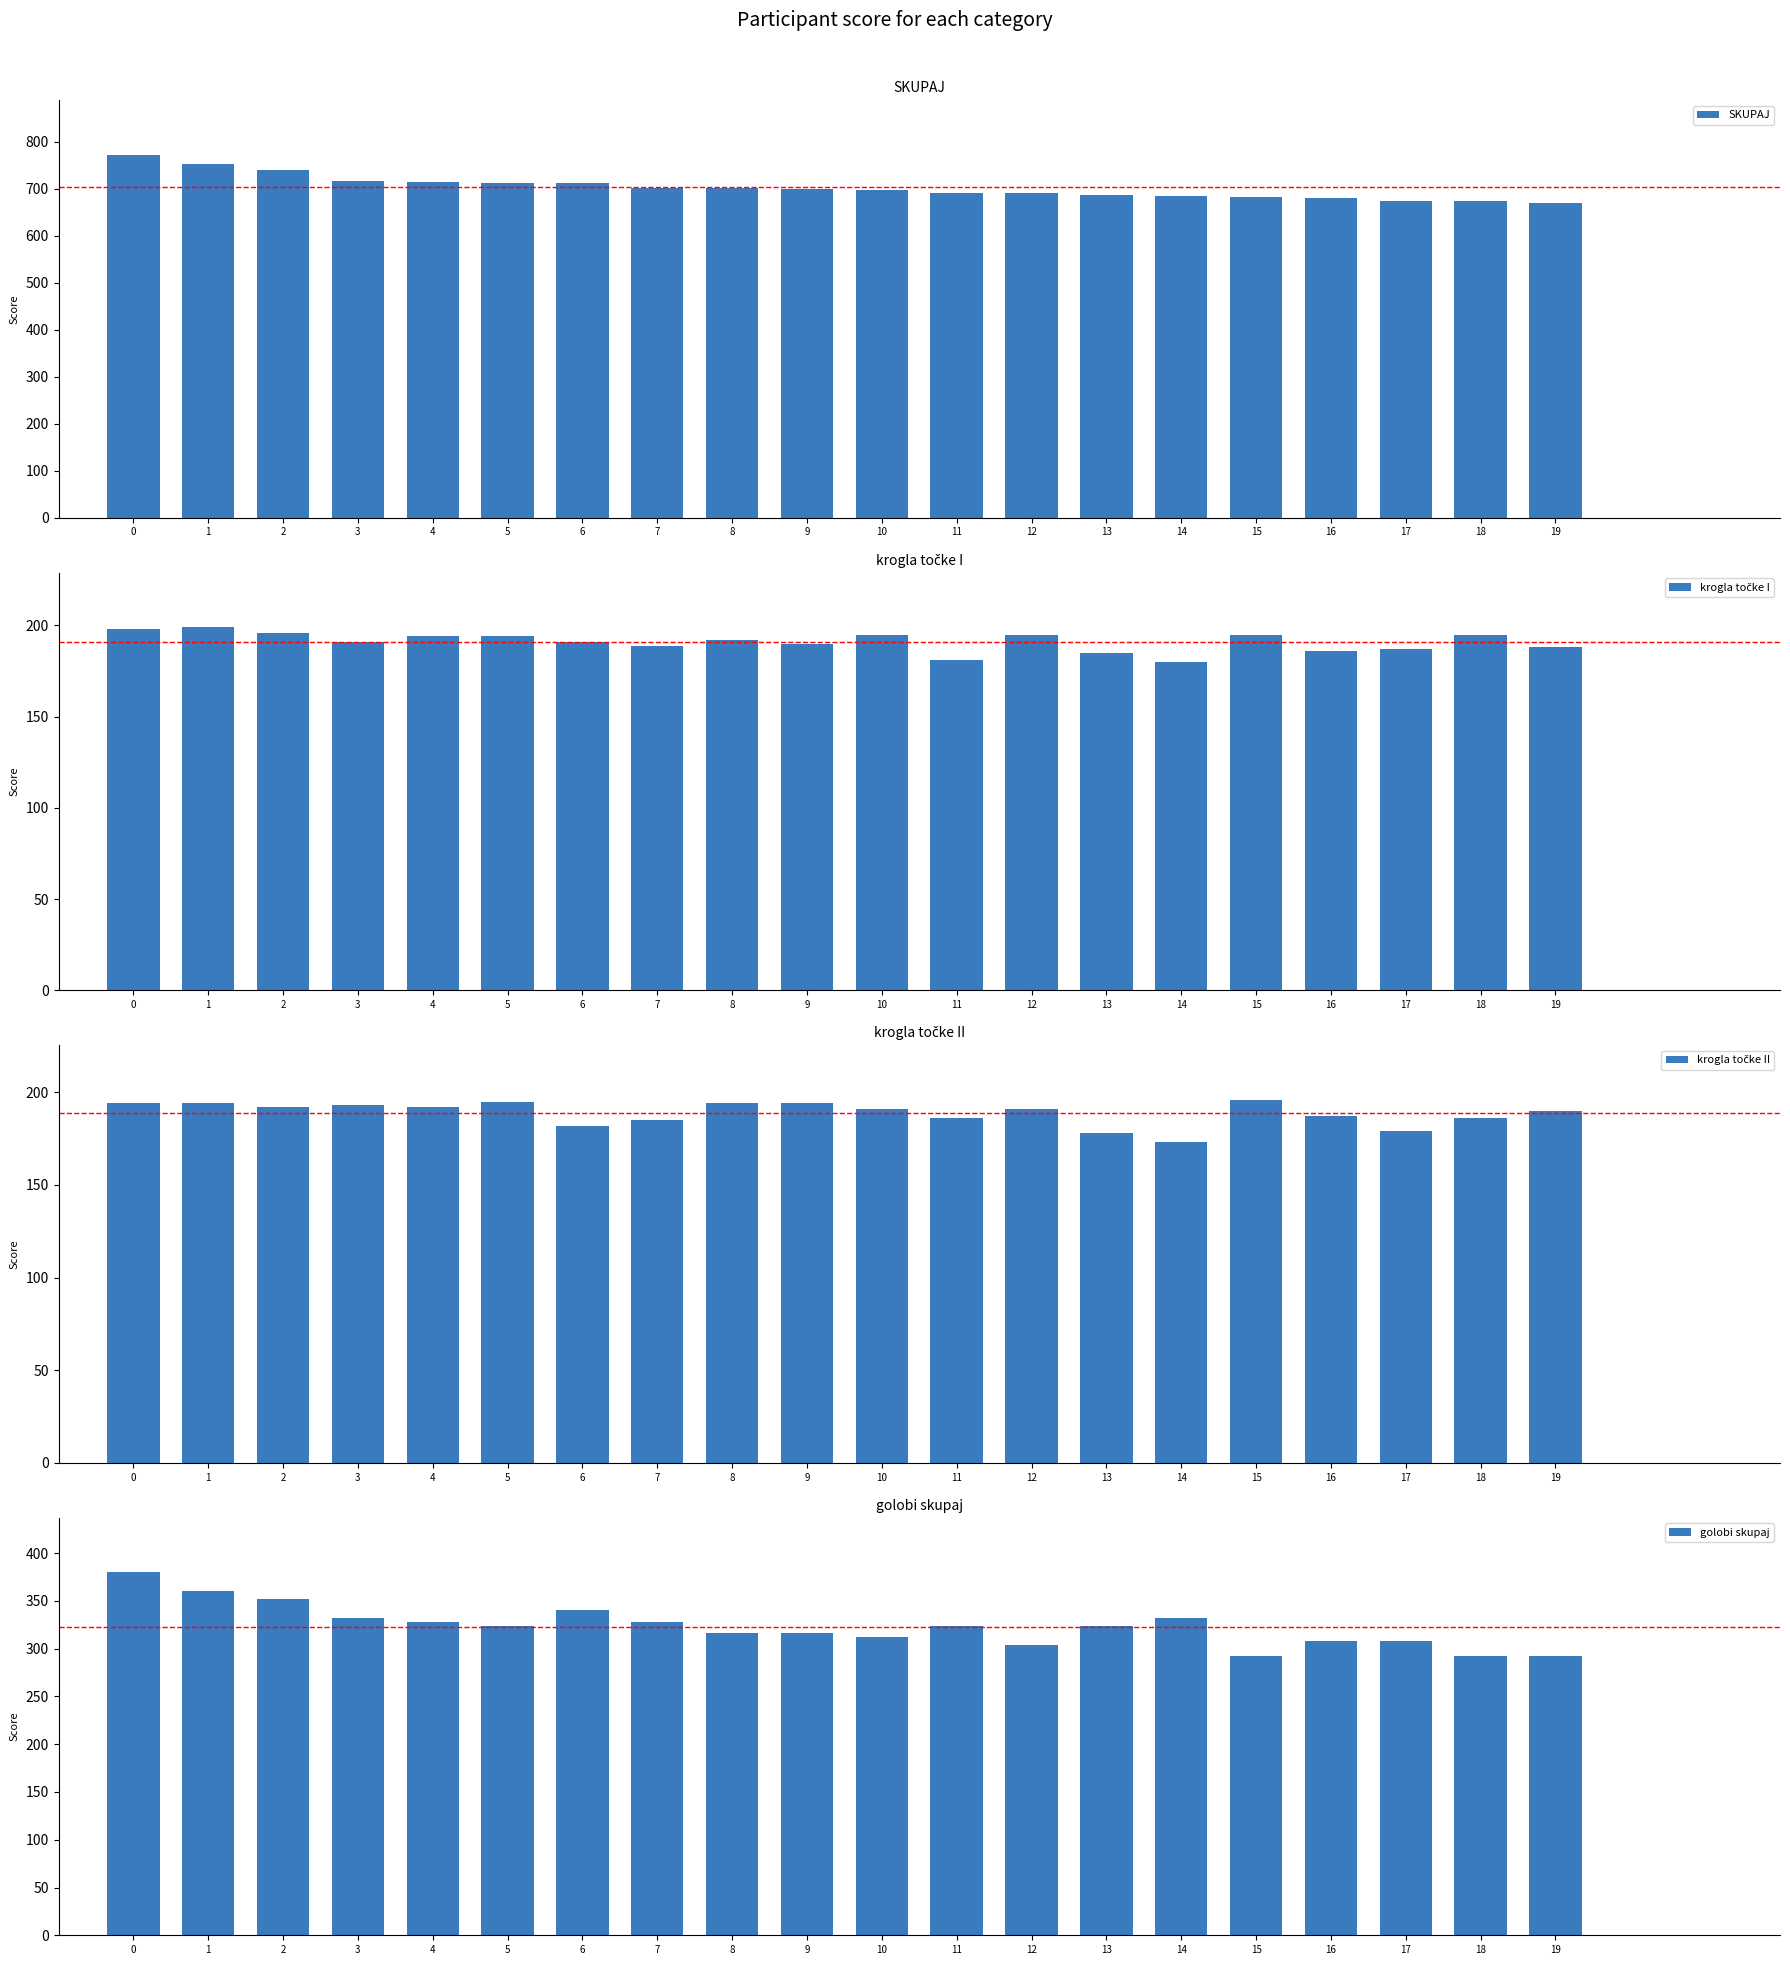

Is it true that krogla točke I equals 199 at 1?

True